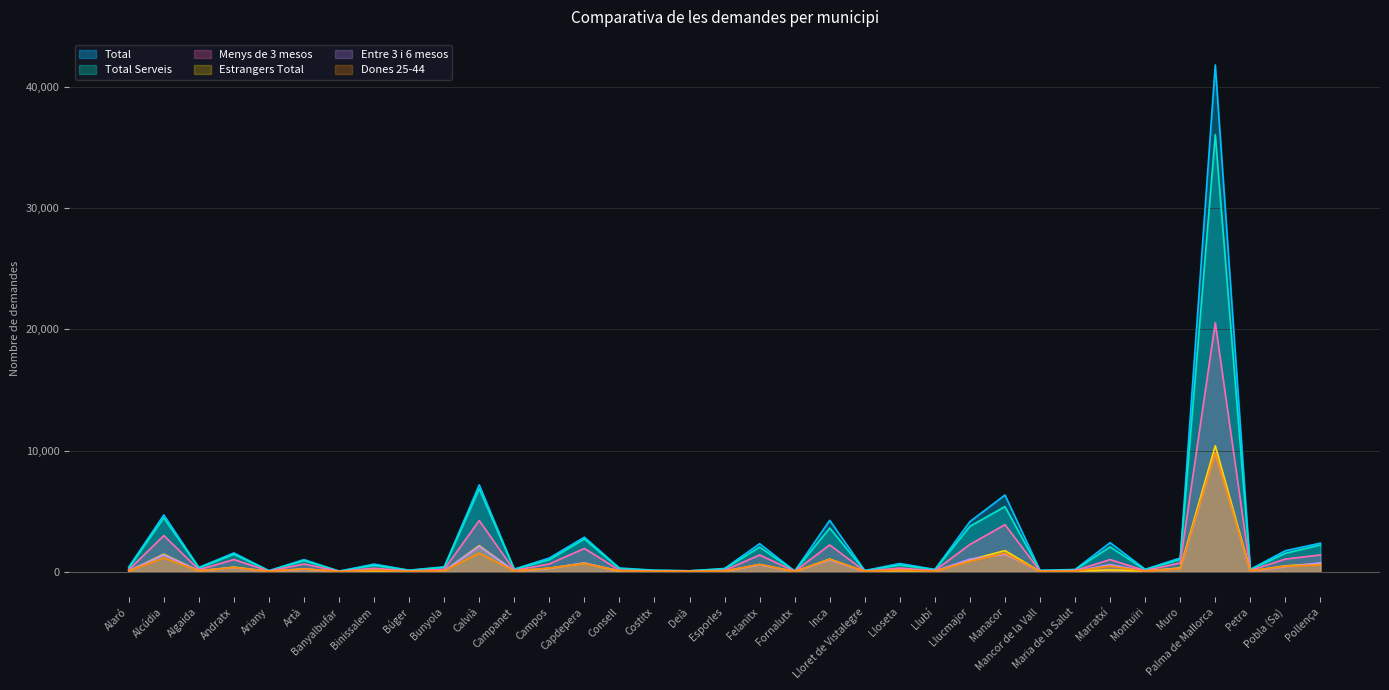

Rank the categories by Entre 3 i 6 mesos value from lowest to highest.

Banyalbufar, Fornalutx, Lloret de Vistalegre, Costitx, Ariany, Deià, Mancor de la Vall, Búger, Maria de la Salut, Petra, Llubí, Montuïri, Campanet, Esporles, Consell, Alaró, Bunyola, Algaida, Binissalem, Lloseta, Artà, Muro, Campos, Andratx, Pobla (Sa), Felanitx, Marratxí, Capdepera, Pollença, Inca, Llucmajor, Alcúdia, Manacor, Calvià, Palma de Mallorca